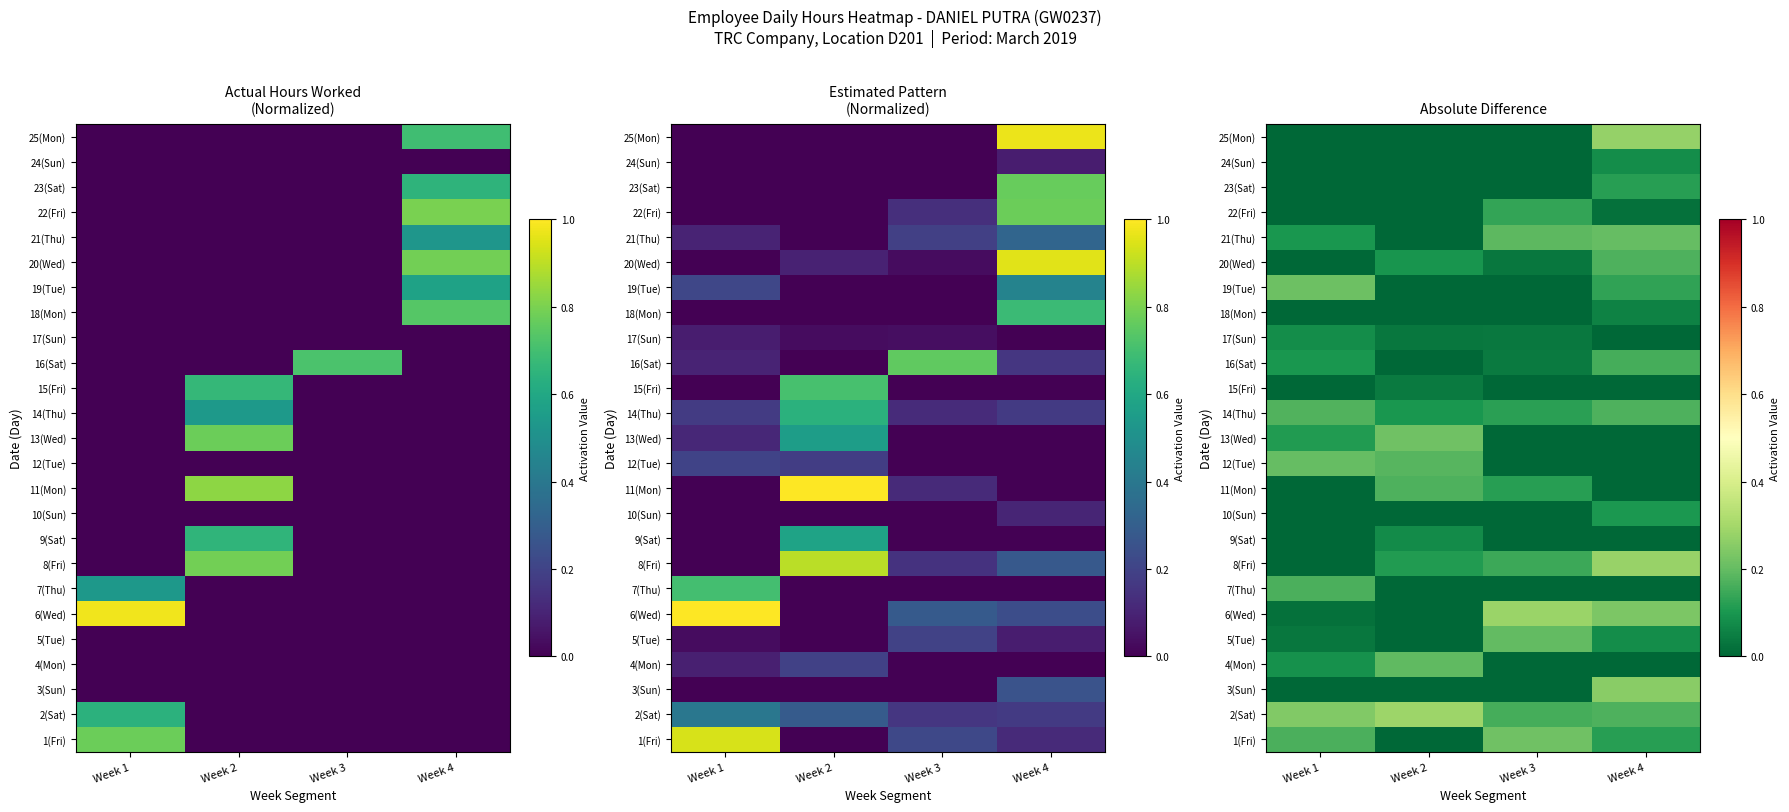

How many data points in 8(Fri) are above 0?

3